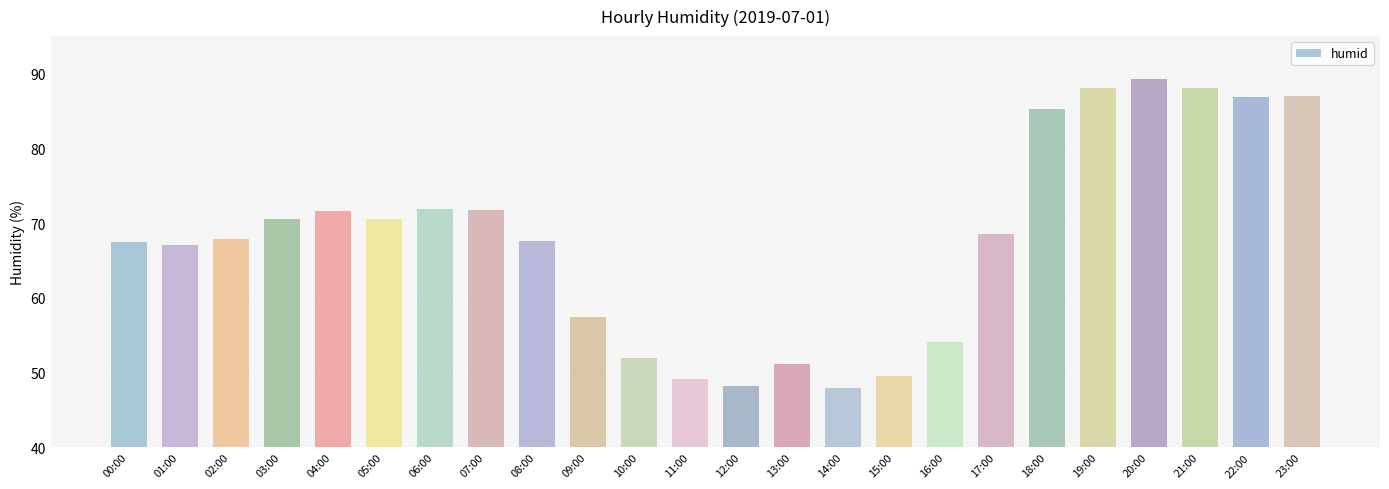

Count the number of categories in the chart.

24